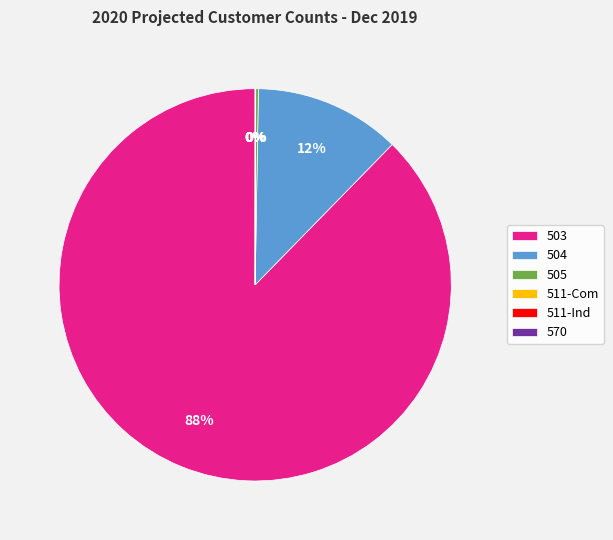

Is it true that 503 is 83% of the pie?

False